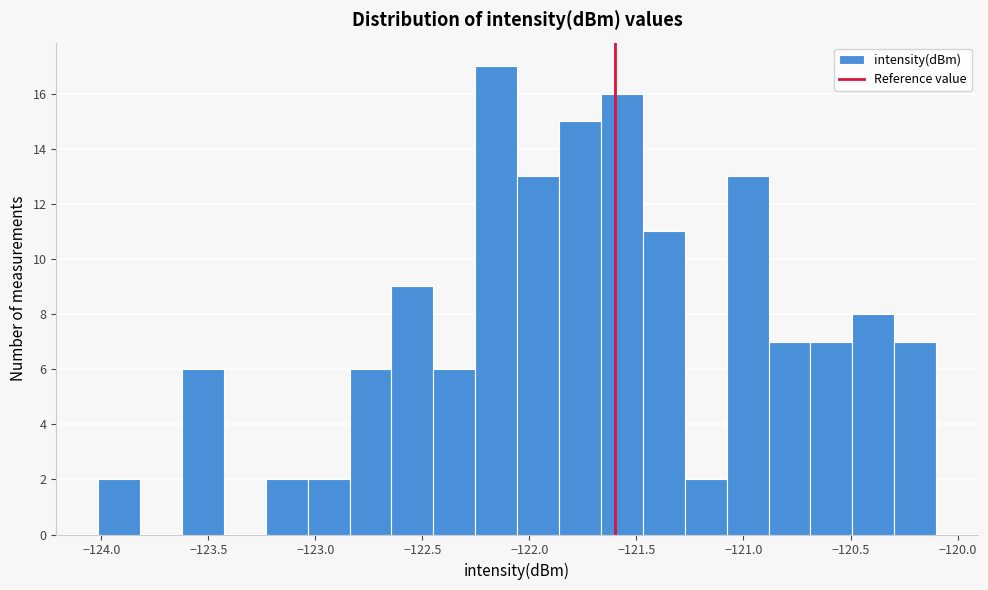

Around what value on the x-axis is the tallest bar? Give the approximate position of its centre, as read against the axis.

-122.15